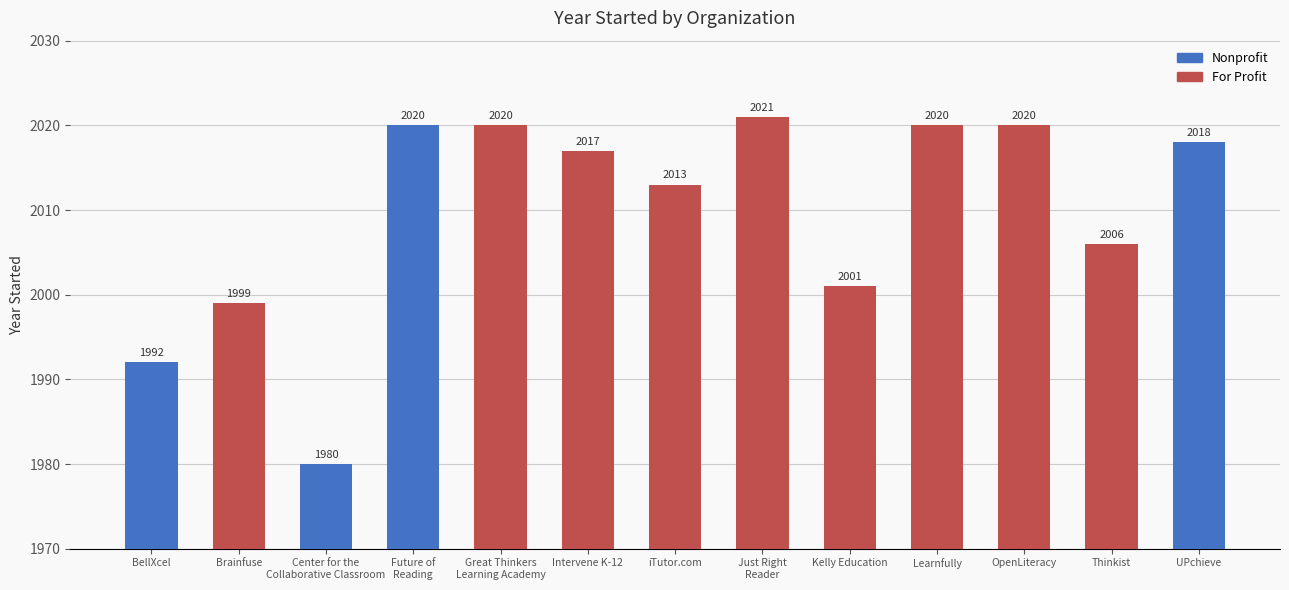

What is the maximum value shown in the chart?

2021